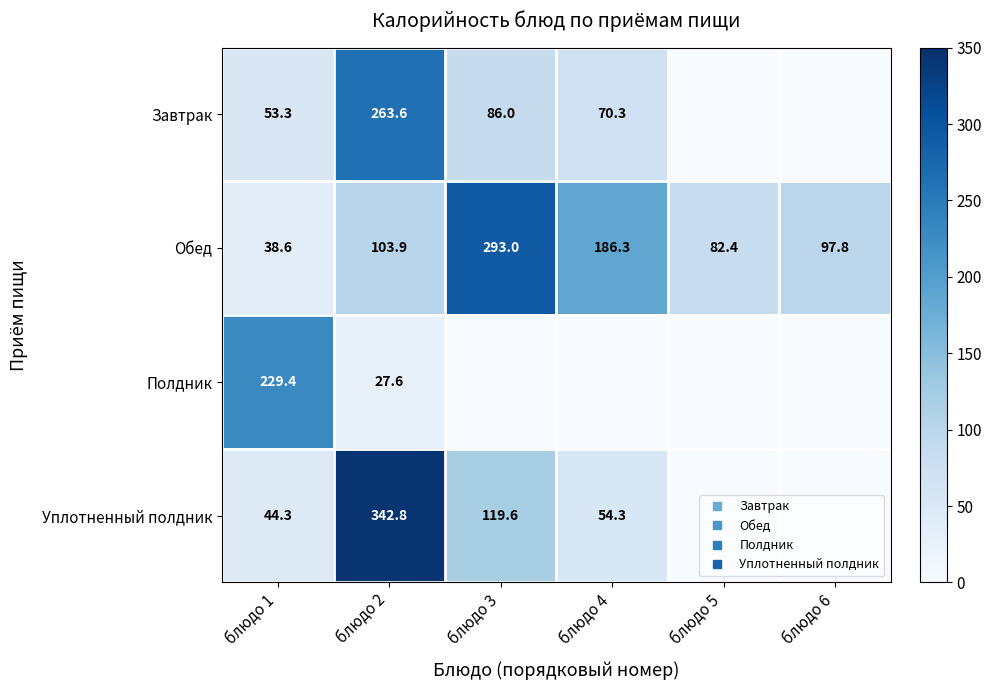

How many data points in Завтрак are above 70?

3